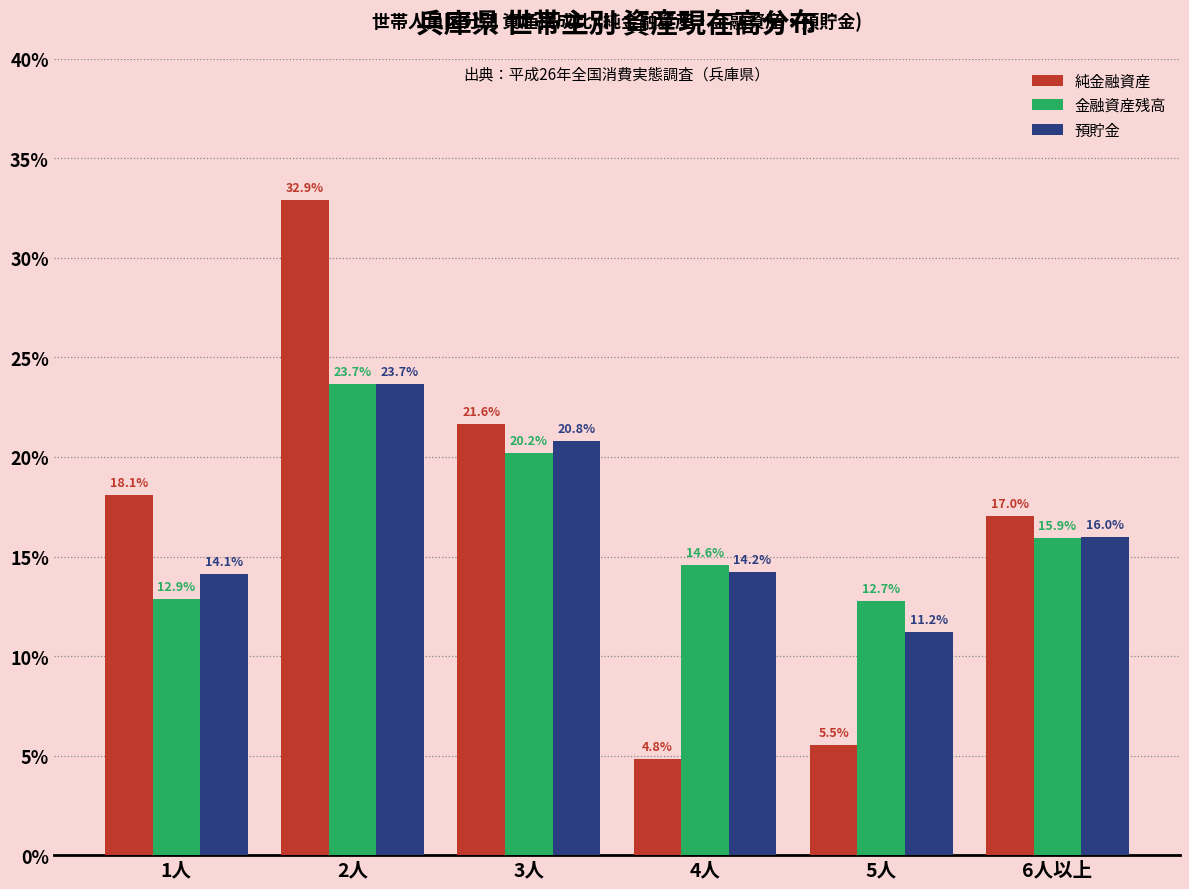

Reading left to right, transcribe all the data shown in this chart.

純金融資産: 18.1	32.9	21.6	4.8	5.5	17.0
金融資産残高: 12.9	23.7	20.2	14.6	12.7	15.9
預貯金: 14.1	23.7	20.8	14.2	11.2	16.0